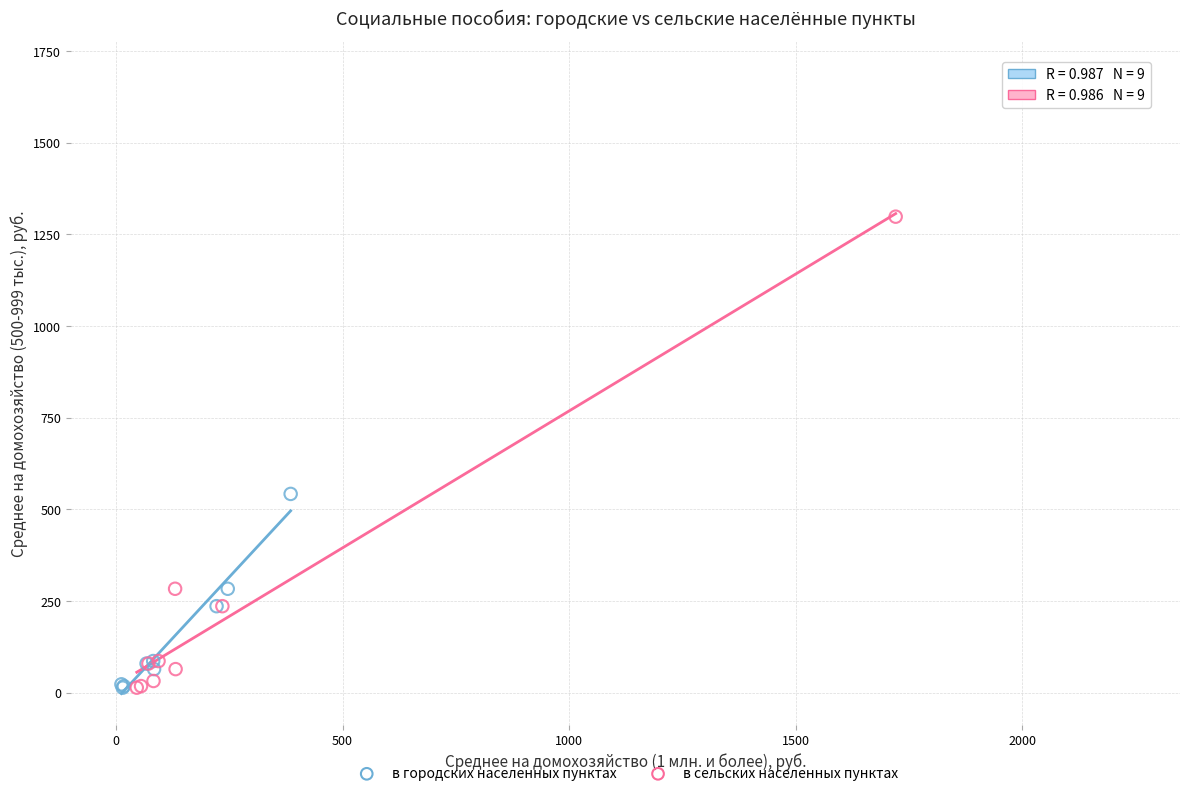

Which series reaches the maximum Y coordinate?

в сельских населенных пунктах